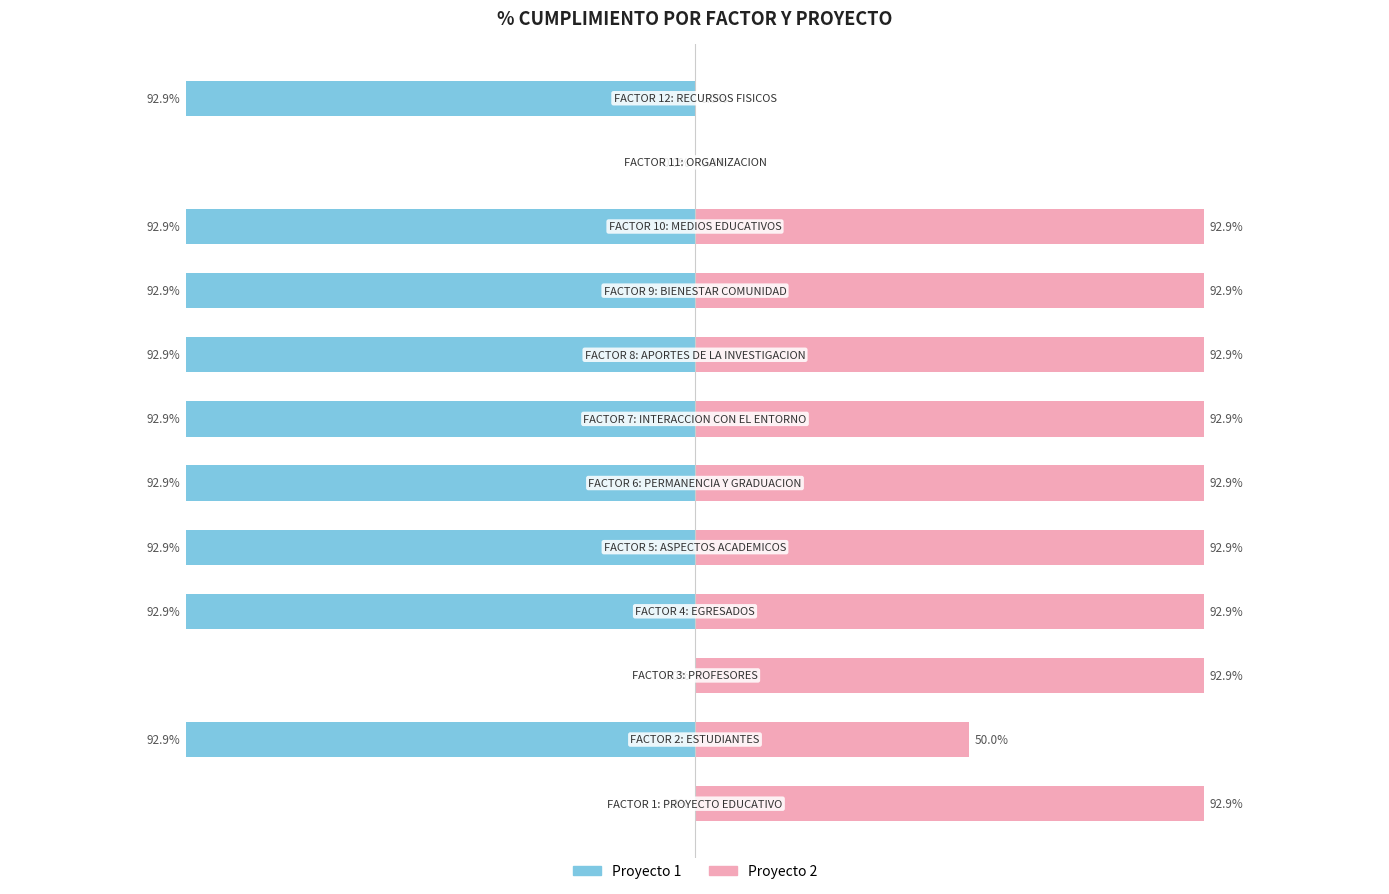

Which has a higher value, 8 or 4?

8